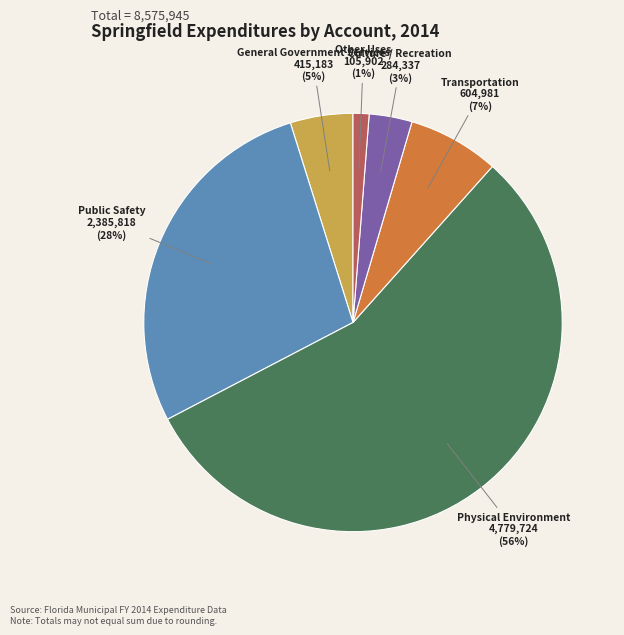

The Culture / Recreation slice represents 18% of the pie. True or false?

False